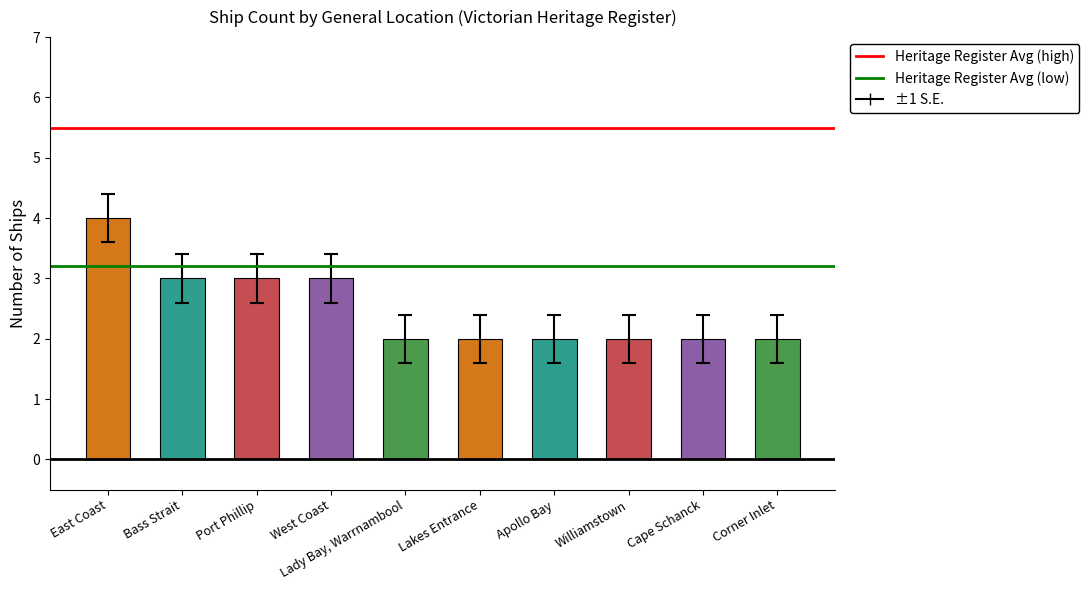

What is the sum of the values at East Coast and Apollo Bay?

6